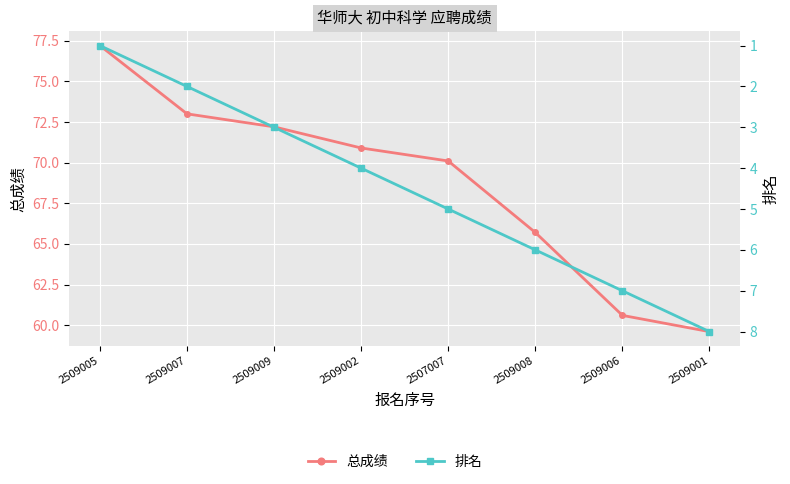

What is the approximate value of 排名 at 2509005?

1.0